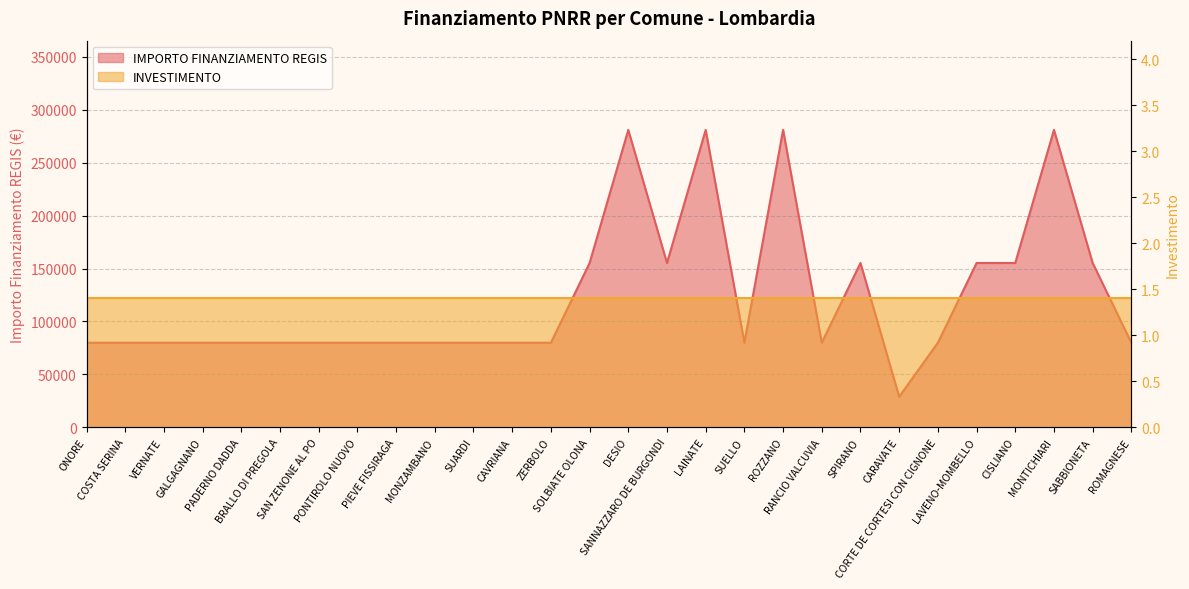

How many values are between 79922 and 155234?

23